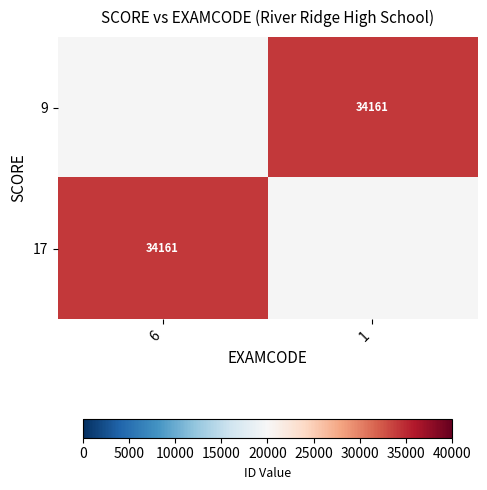

Between 6 and 1, which is larger?

1